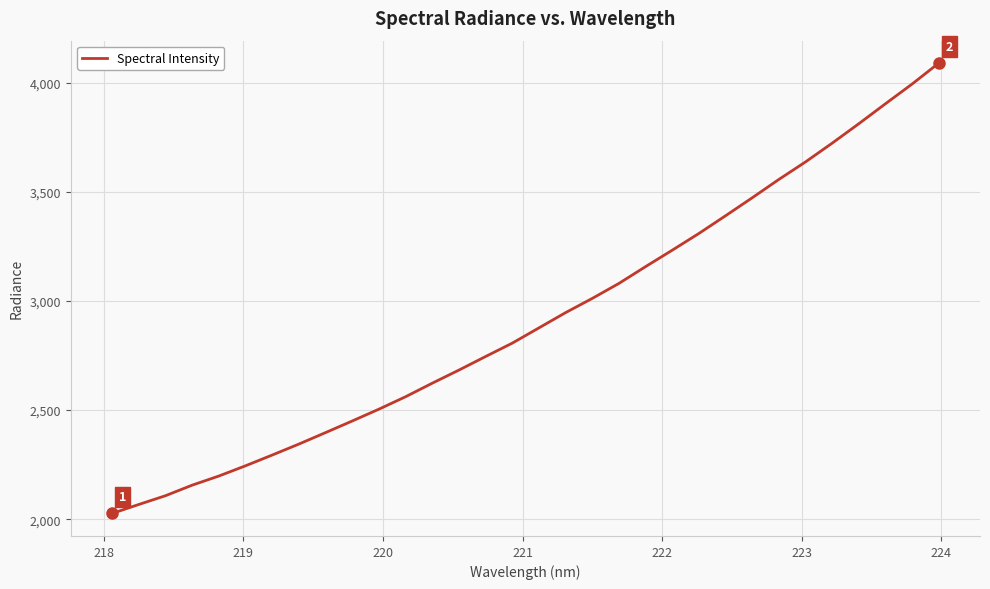

What is the maximum value shown in the chart?

4088.7